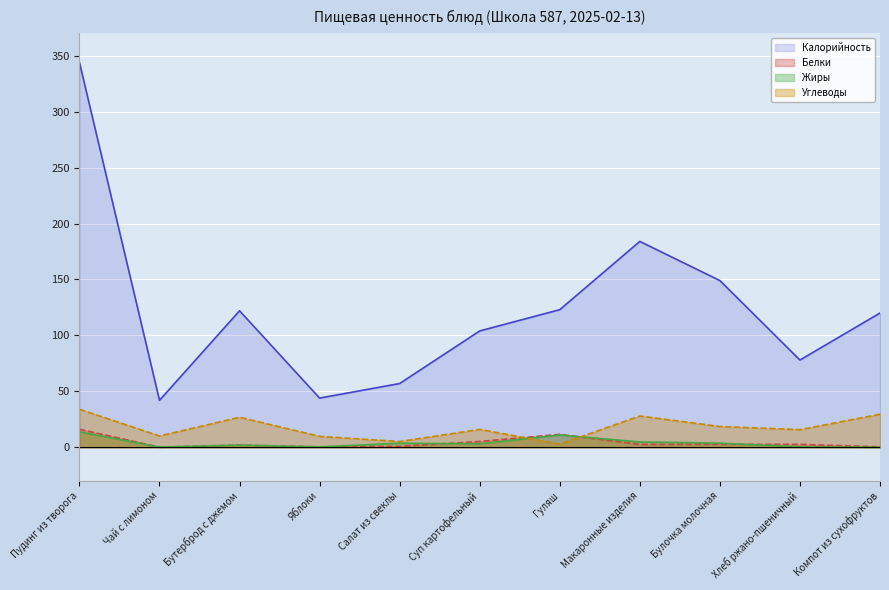

Reading left to right, list all the values displayed in this chart.

Калорийность: Пудинг из творога=344.0	Чай с лимоном=42.0	Бутерброд с джемом=122.0	Яблоки=44.0	Салат из свеклы=57.0	Суп картофельный=104.0	Гуляш=123.0	Макаронные изделия=184.0	Булочка молочная=149.0	Хлеб ржано-пшеничный=78.0	Компот из сухофруктов=120.0
Белки: Пудинг из творога=16.1	Чай с лимоном=0.2	Бутерброд с джемом=2.0	Яблоки=0.4	Салат из свеклы=0.9	Суп картофельный=5.2	Гуляш=11.6	Макаронные изделия=2.6	Булочка молочная=2.7	Хлеб ржано-пшеничный=2.6	Компот из сухофруктов=0.4
Жиры: Пудинг из творога=13.8	Чай с лимоном=0.1	Бутерброд с джемом=1.9	Яблоки=0.4	Салат из свеклы=3.6	Суп картофельный=3.1	Гуляш=11.0	Макаронные изделия=4.8	Булочка молочная=3.7	Хлеб ржано-пшеничный=0.5	Компот из сухофруктов=0.0
Углеводы: Пудинг из творога=34.0	Чай с лимоном=10.1	Бутерброд с джемом=26.9	Яблоки=9.8	Салат из свеклы=5.2	Суп картофельный=16.0	Гуляш=2.8	Макаронные изделия=28.0	Булочка молочная=18.6	Хлеб ржано-пшеничный=15.8	Компот из сухофруктов=29.6